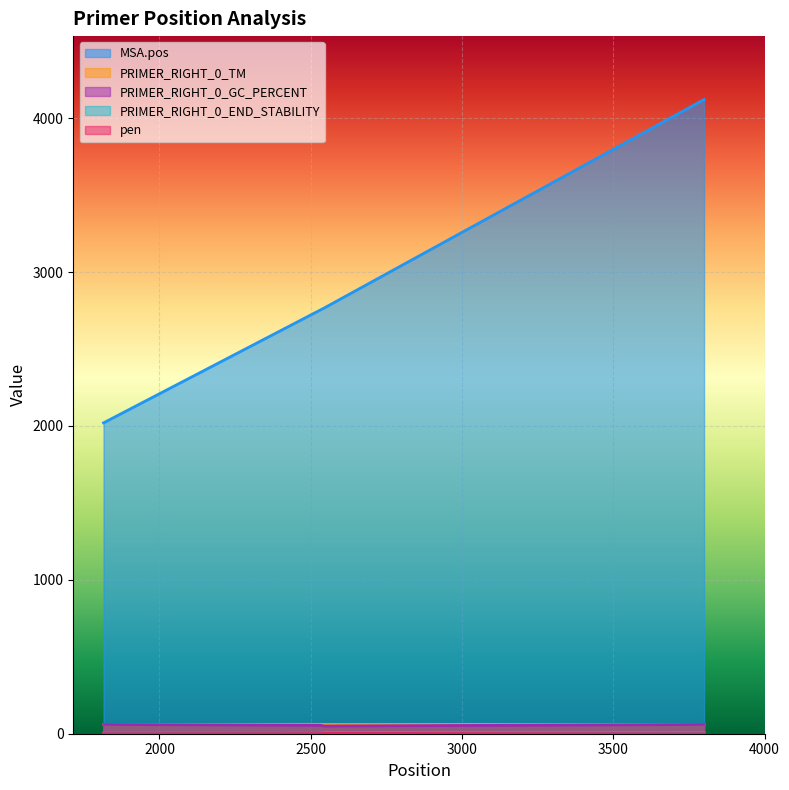

What is the total value across all series at pos_2544?

2884.8